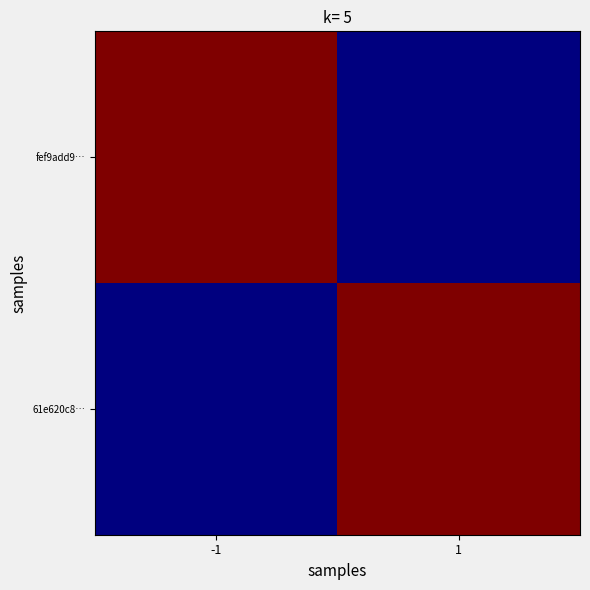

Reading left to right, extract all data points from this chart.

fef9add9…: -1=1616801175	1=1616792445
61e620c8…: -1=1616792445	1=1616801175